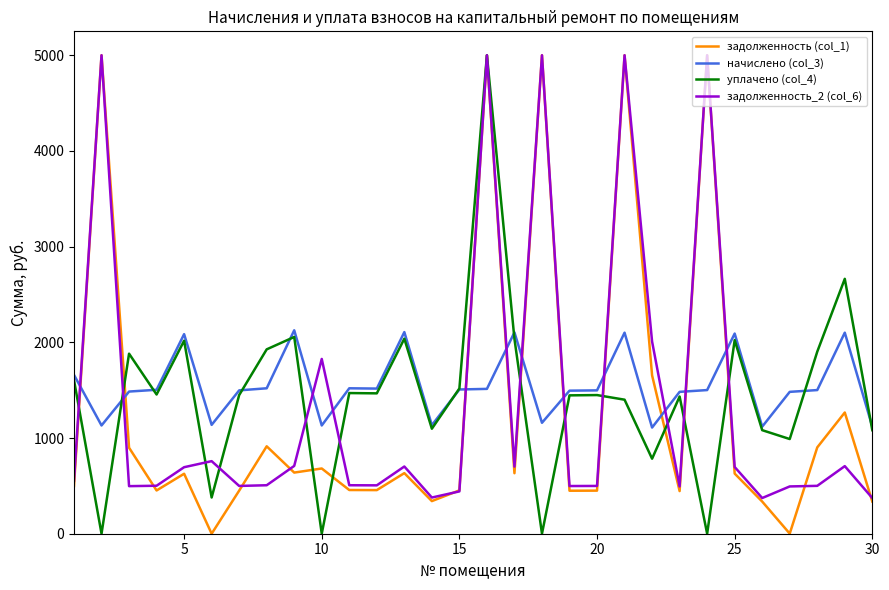

What is the maximum value shown in the chart?

5000.0